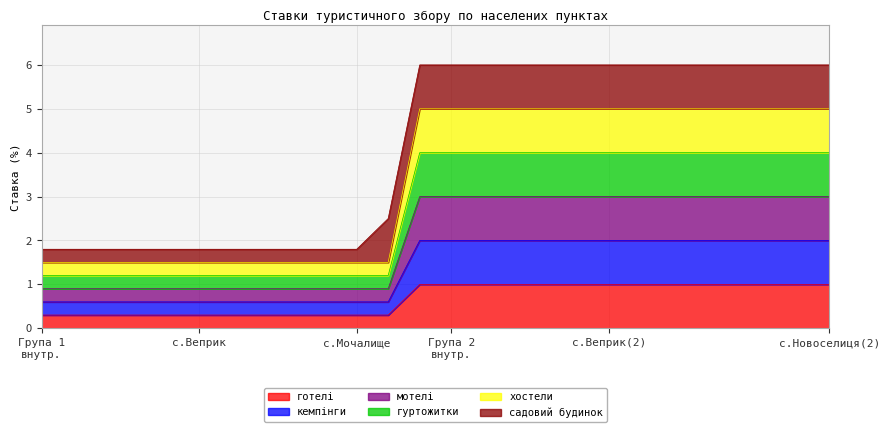

Does the chart have visible grid lines?

Yes